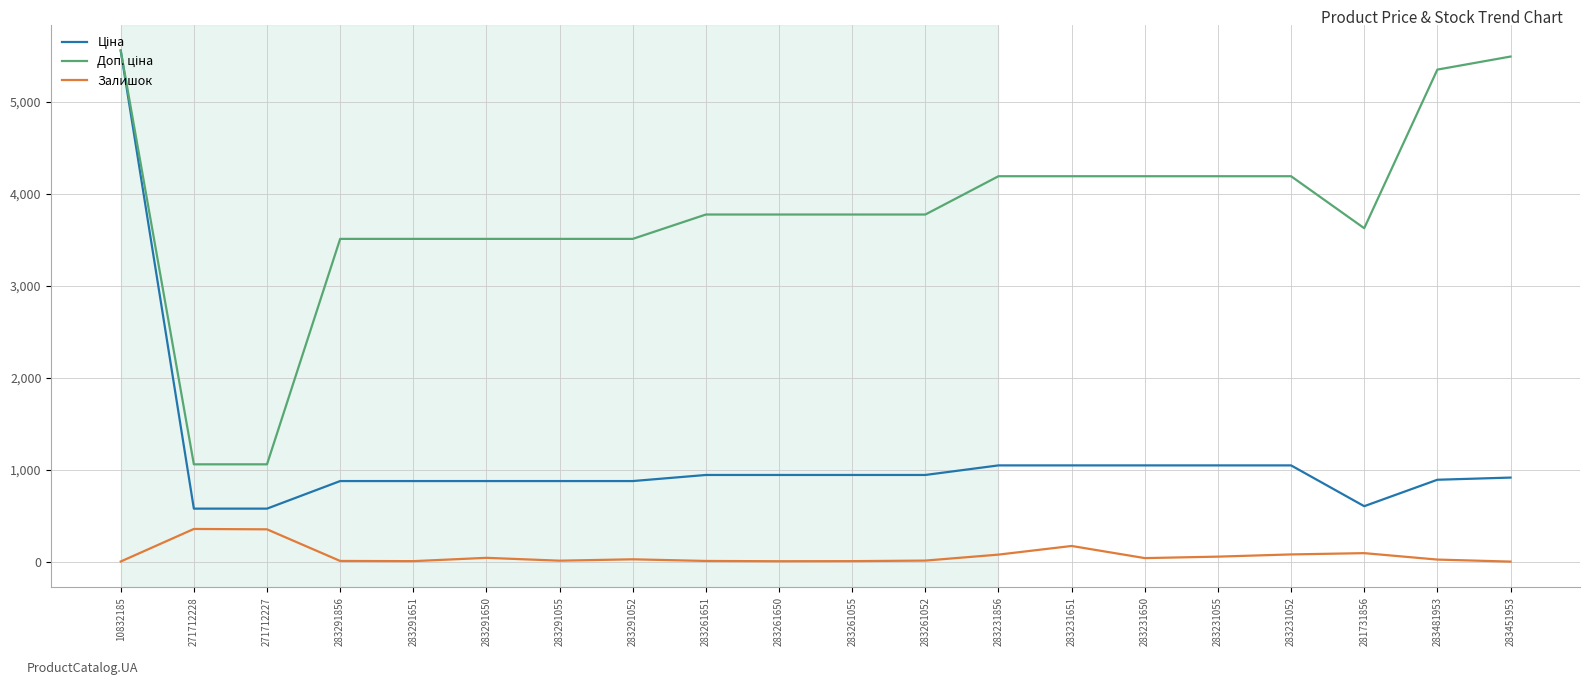

At which category is the sum across all series the highest?

10832185